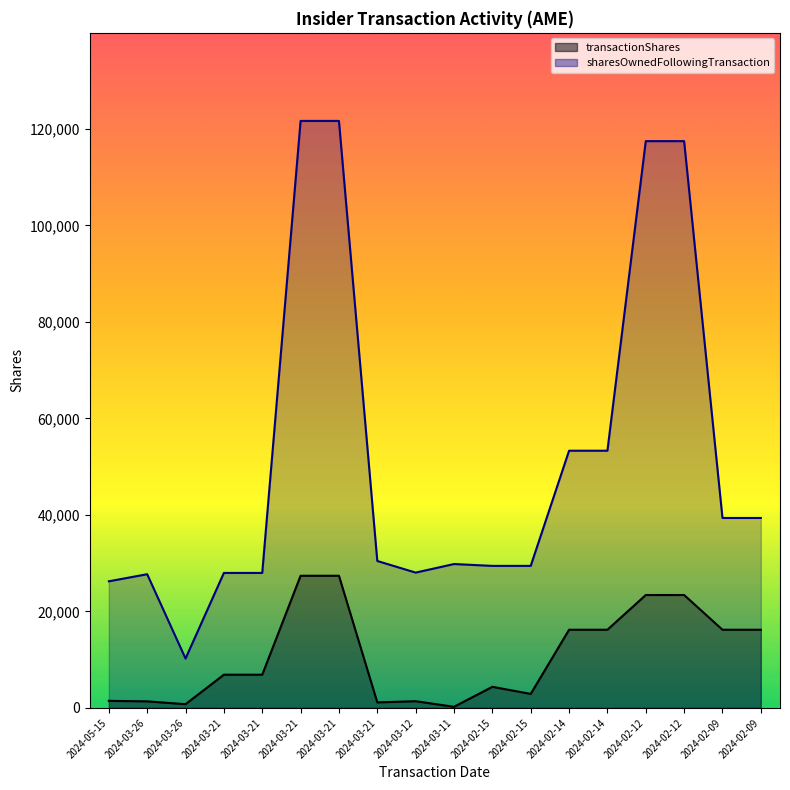

At which category is the sum across all series the highest?

2024-03-21